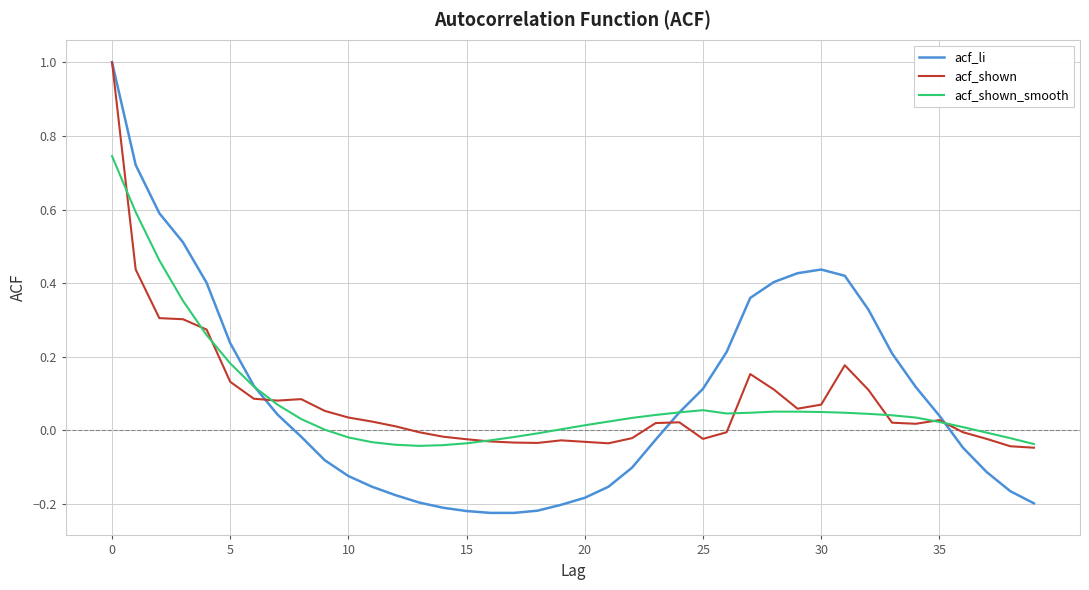

What is the greatest value displayed?

1.0